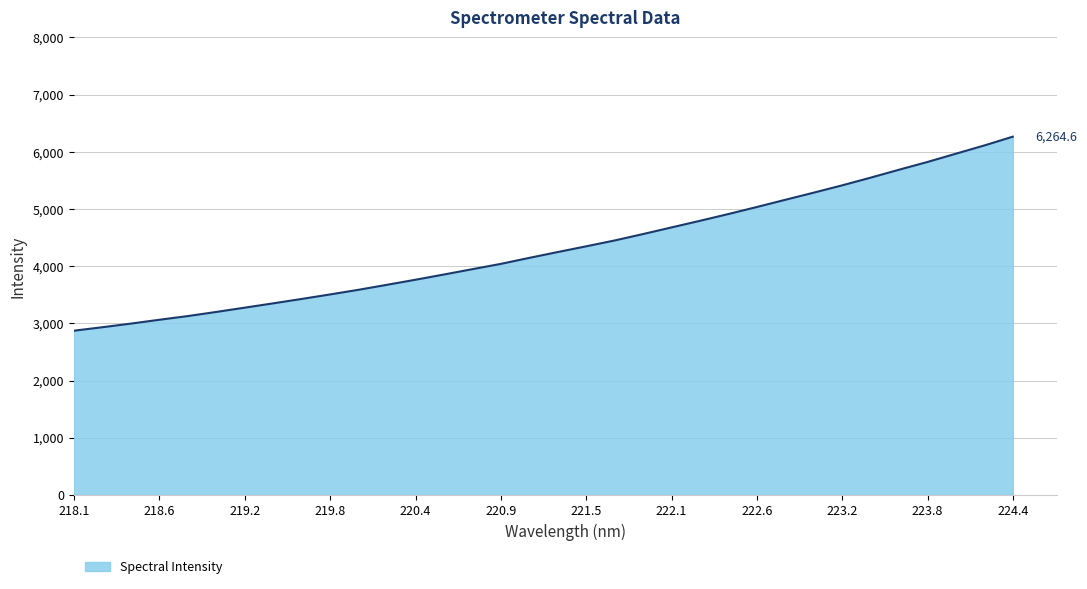

What is the maximum value shown in the chart?

6264.6